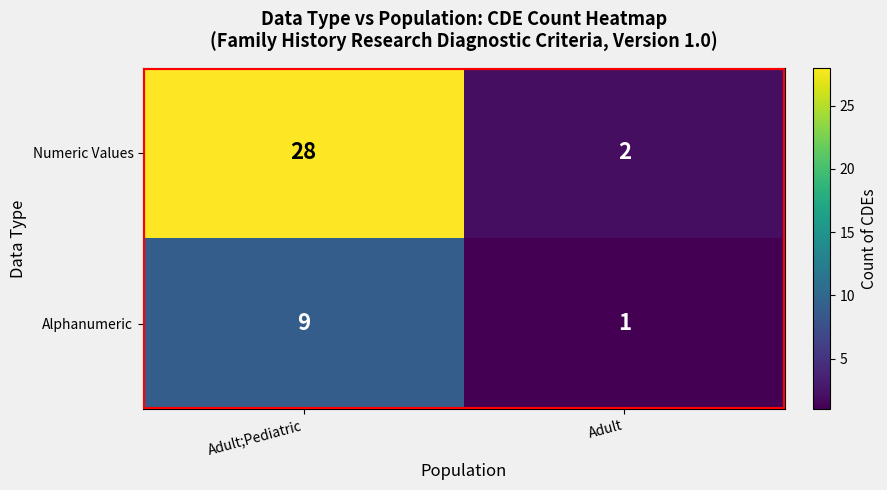

Which series has the largest total across all categories?

Numeric Values